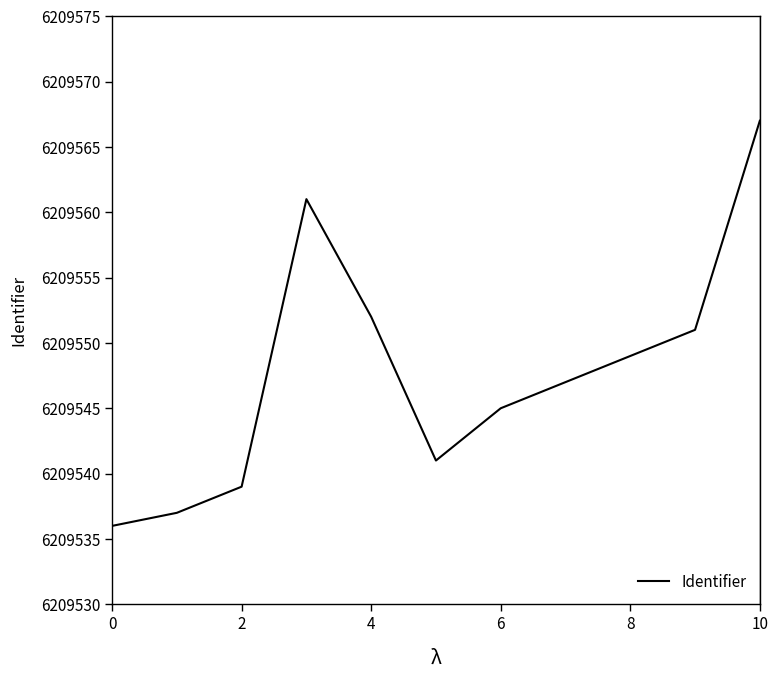

What is the difference between the maximum and minimum values?

31